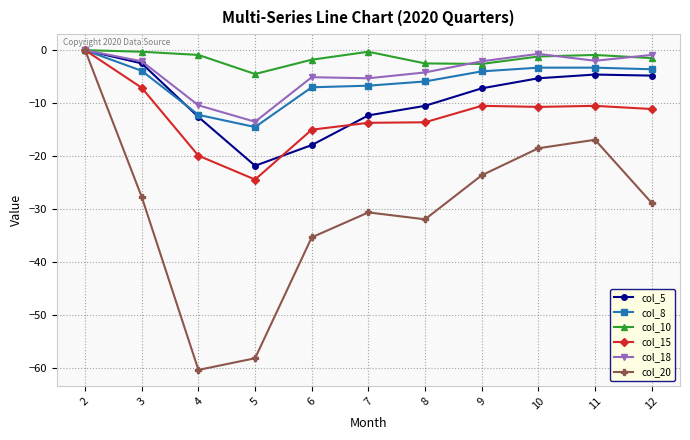

Which series has the largest total across all categories?

col_10